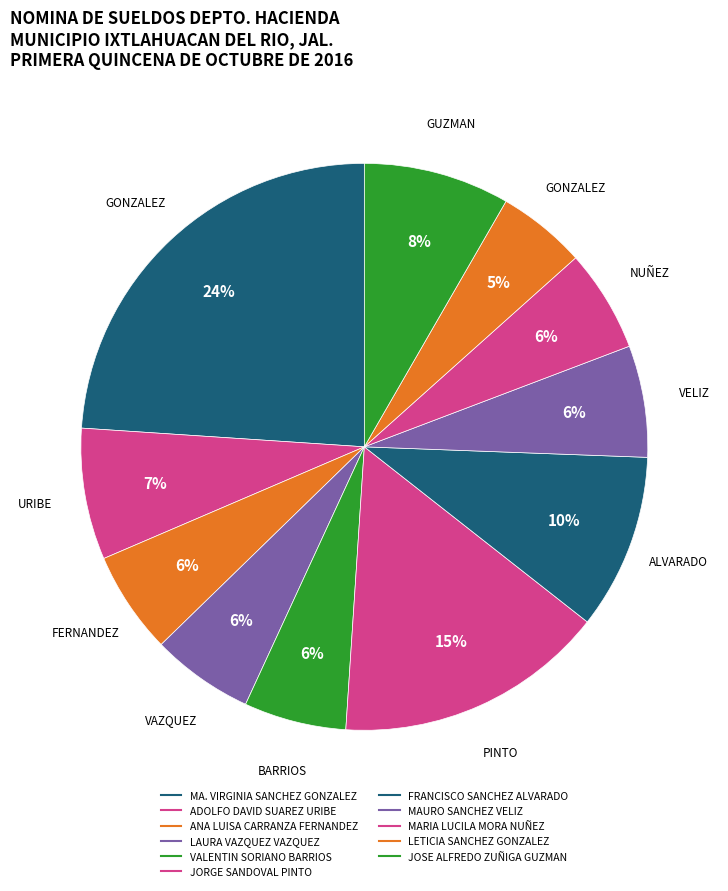

What is the change in value from MAURO SANCHEZ VELIZ to JOSE ALFREDO ZUÑIGA GUZMAN?

+1485.9